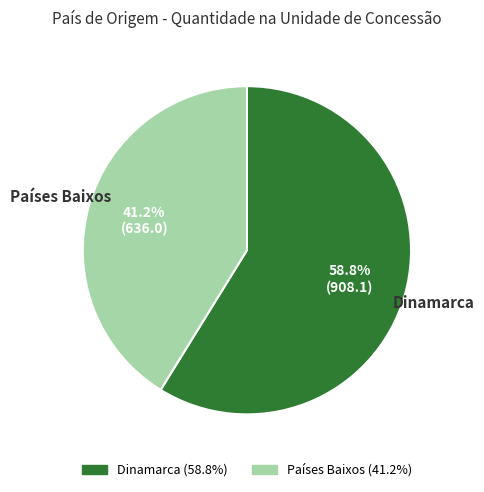

Count the number of slices in the pie.

2